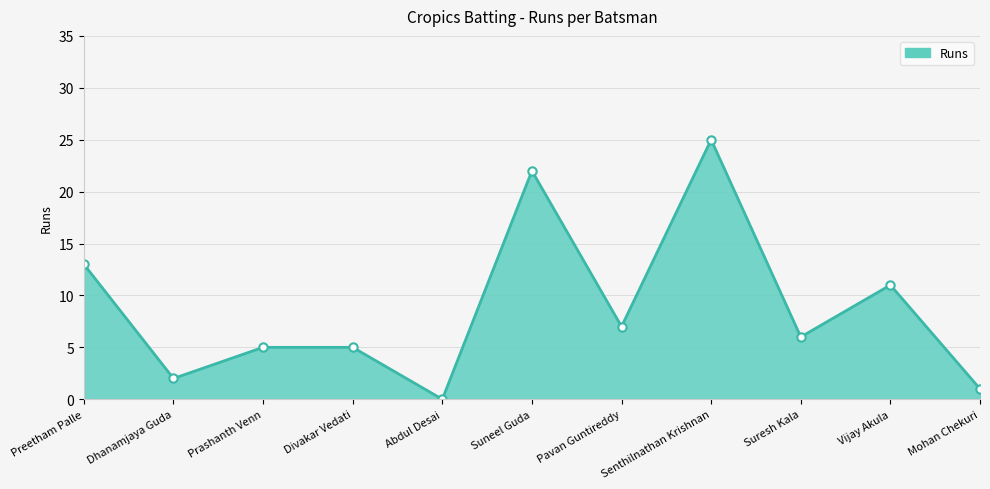

What is the label of the 8th point from the left?

Senthilnathan Krishnan